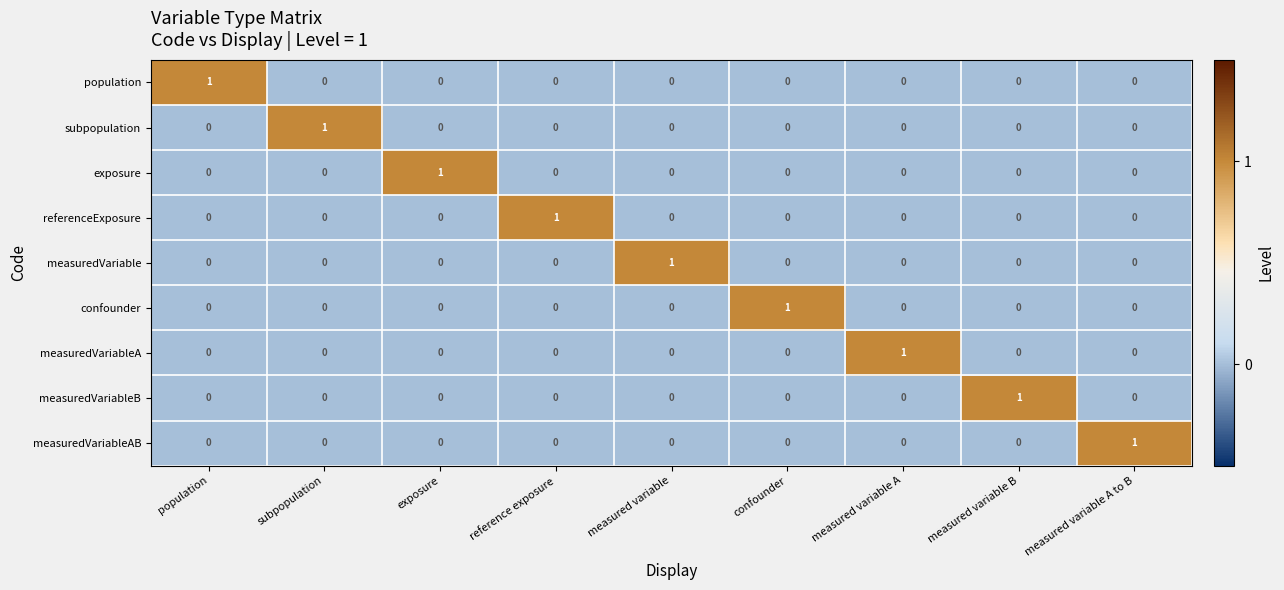

Which category has the highest value in the measuredVariableB series?

measured variable B